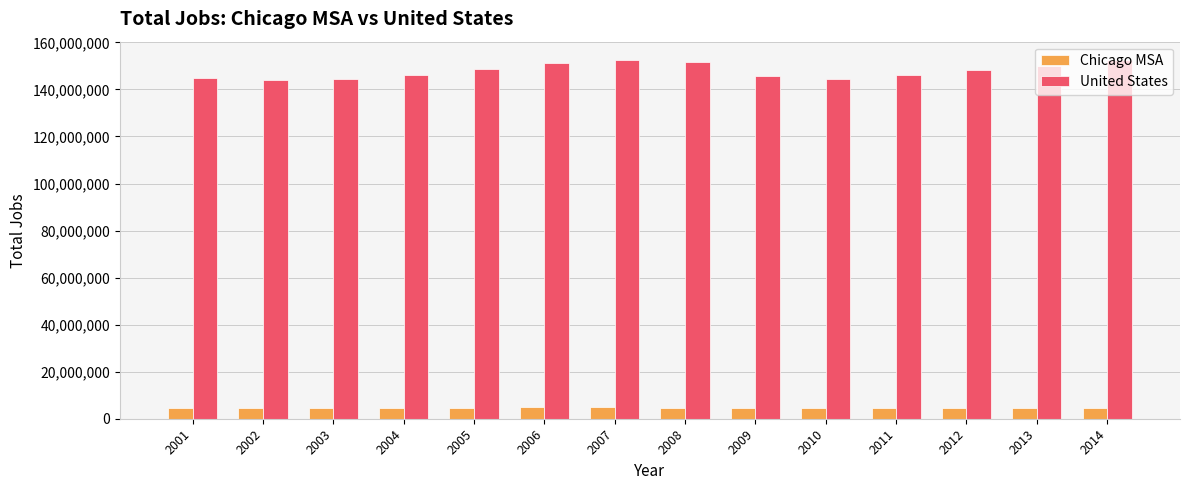

What is the average value of the Chicago MSA series?

4643386